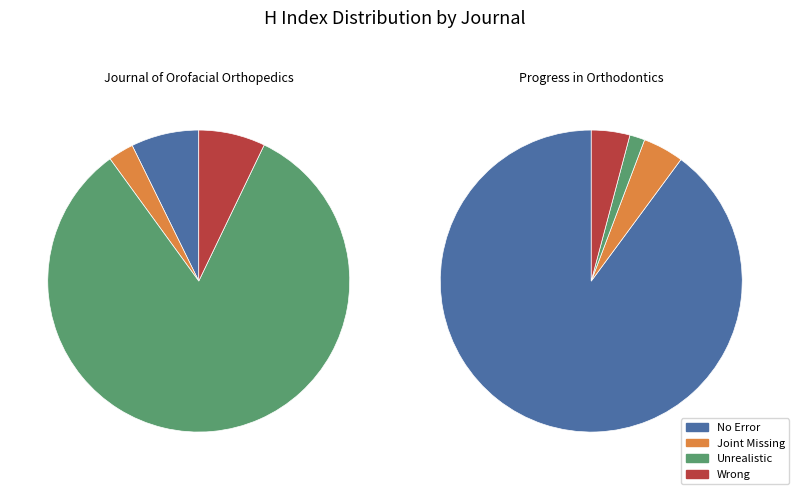

Which slice is the largest?

Progress in Orthodontics